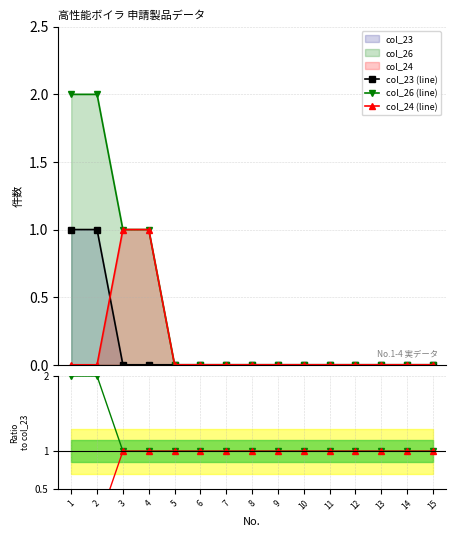

What is the sum of all col_23 (line) values?

2